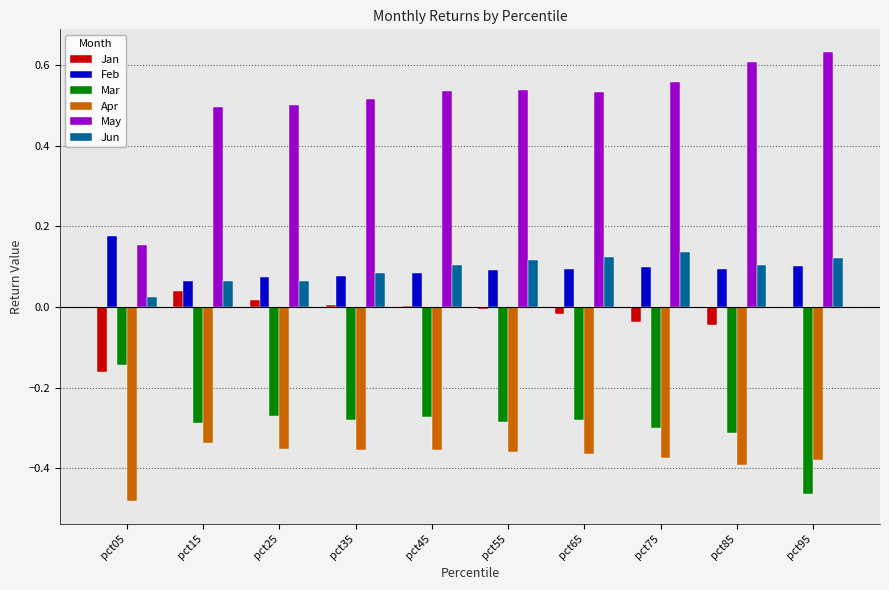

How many groups of bars are there?

10